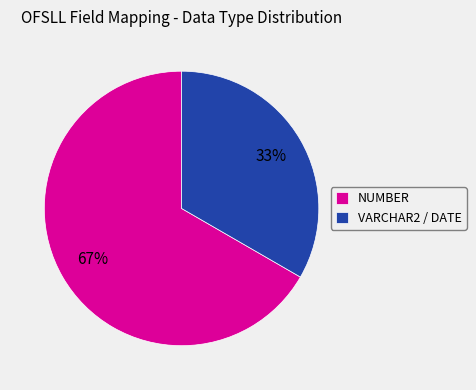

Which slice is the largest?

NUMBER